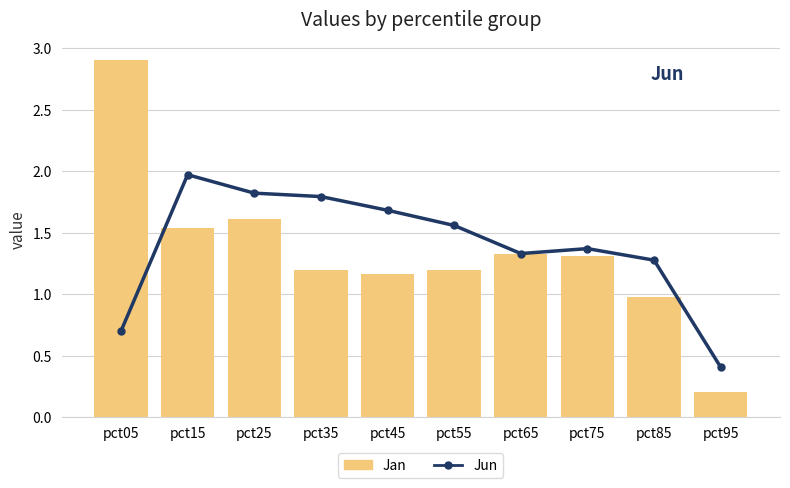

At which label does Jun reach its minimum?

pct95